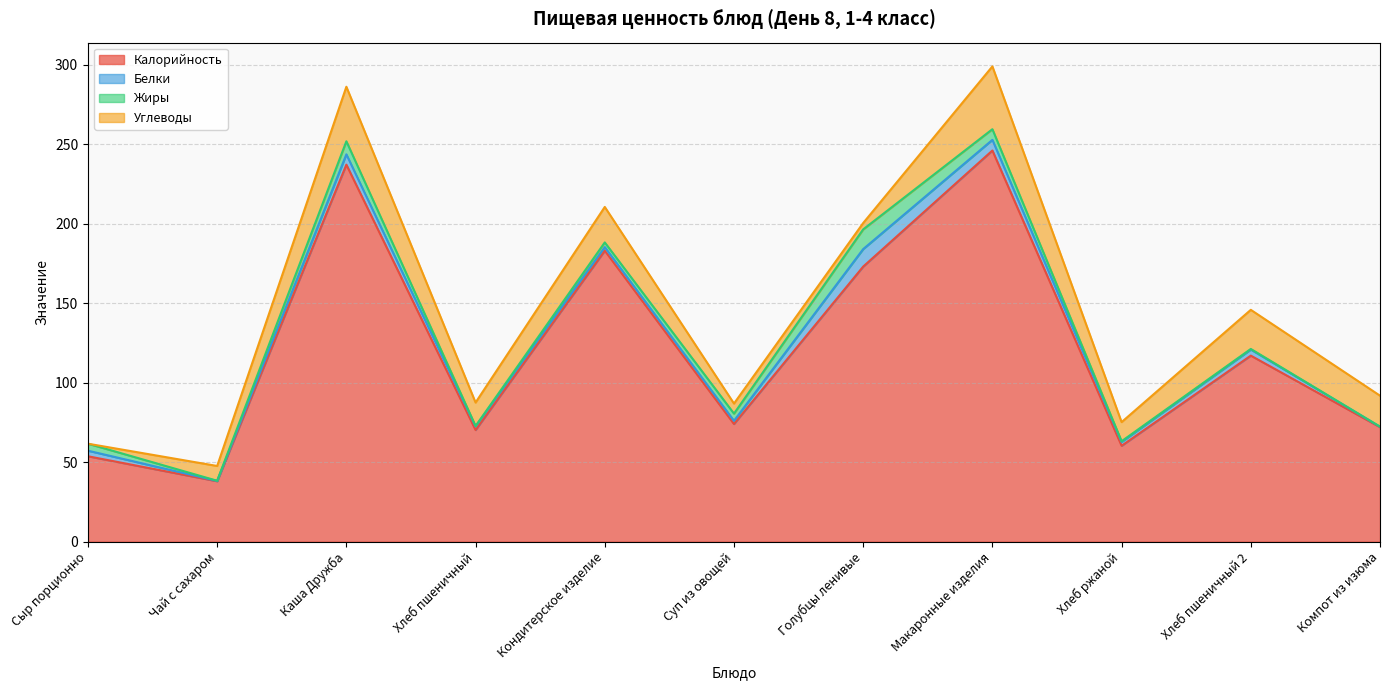

Does the chart have visible grid lines?

Yes